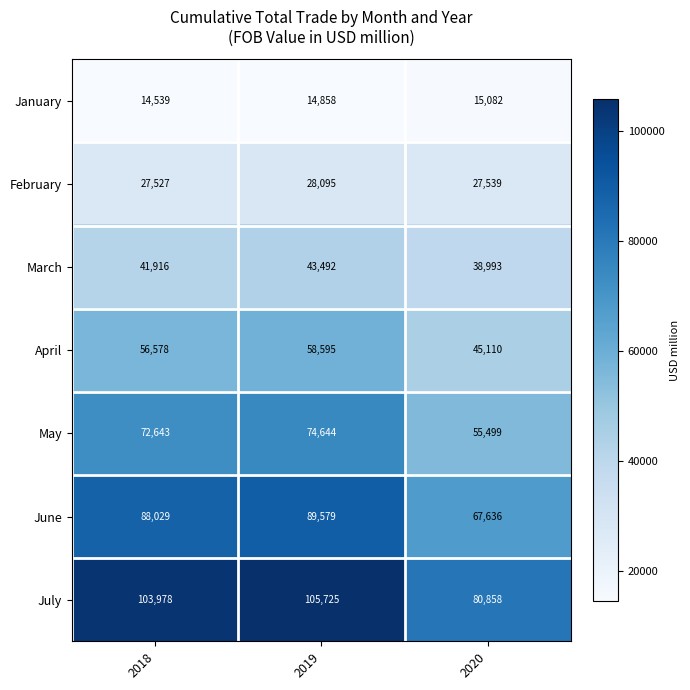

At 2019, list the series in order from largest to smallest.

July, June, May, April, March, February, January